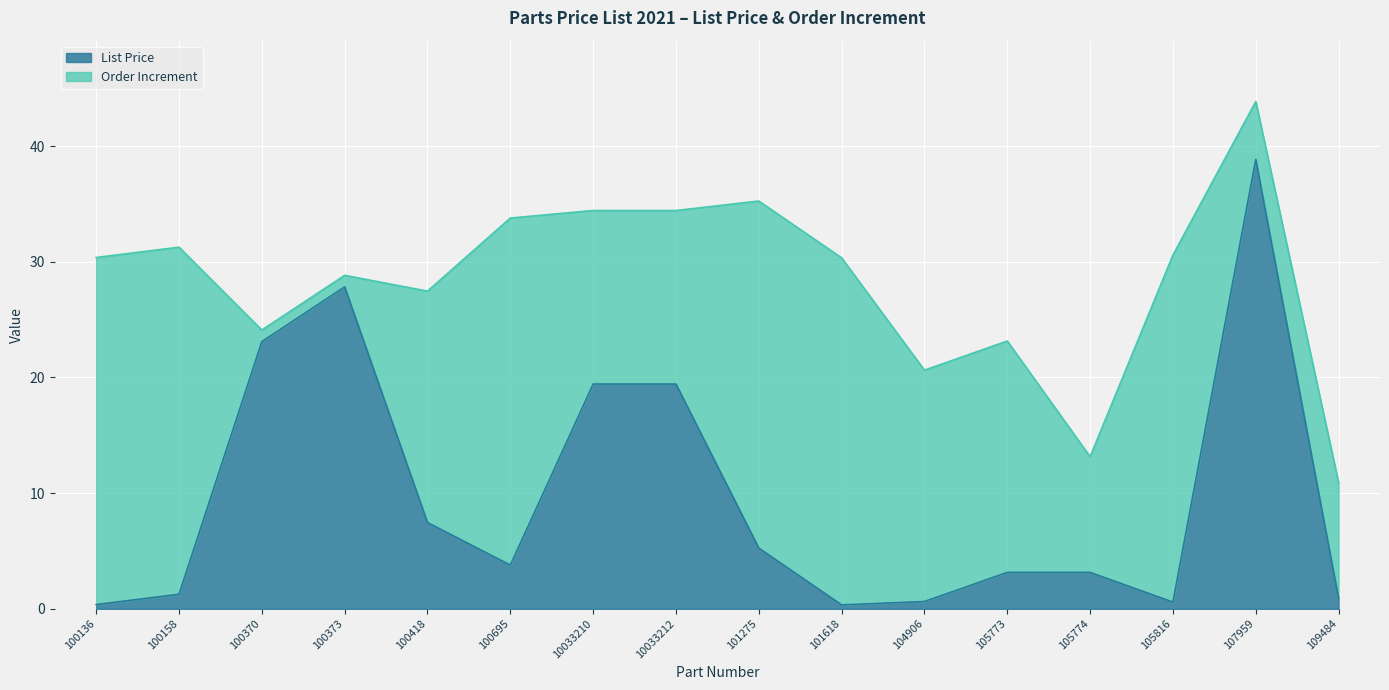

What is the value of the 8th point from the left?

19.4